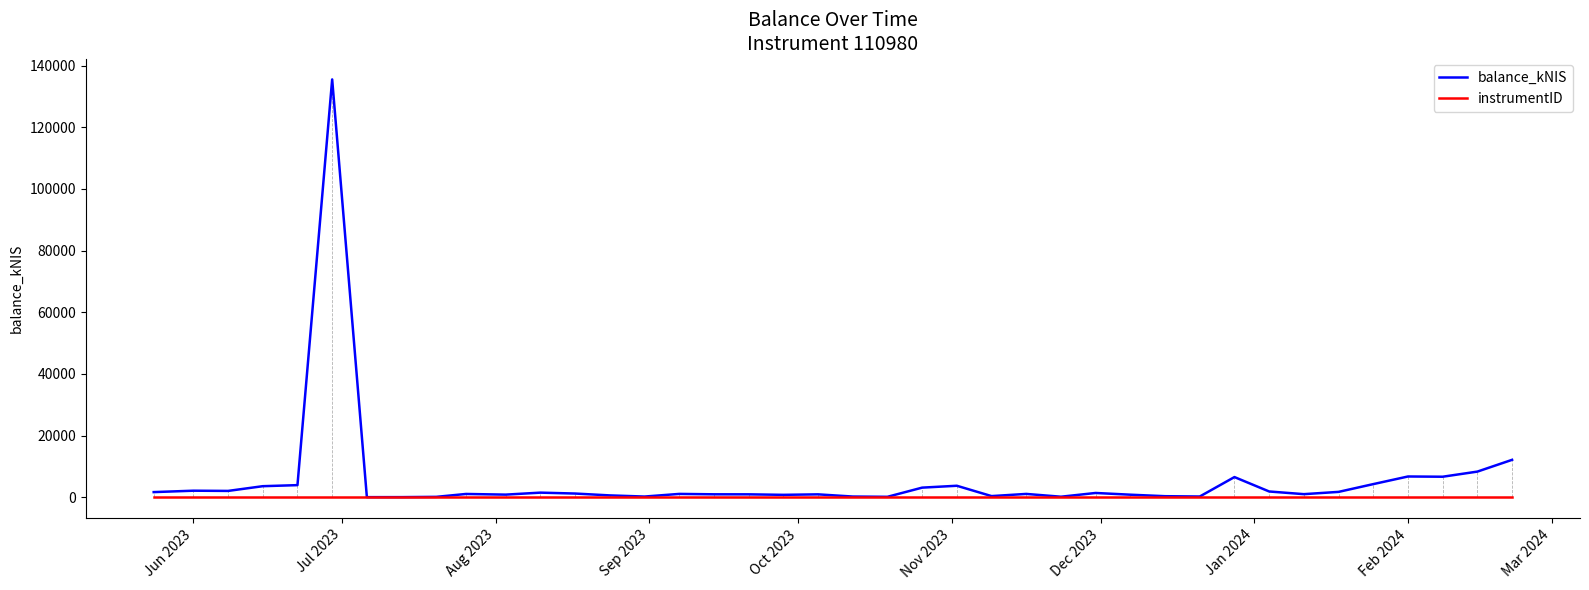

List the series in order of their peak value, lowest first.

instrumentID, balance_kNIS